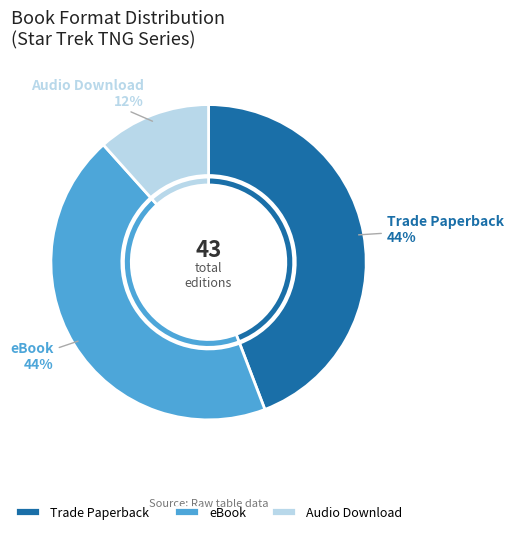

What is the ratio of the value at eBook to the value at Audio Download?

3.8